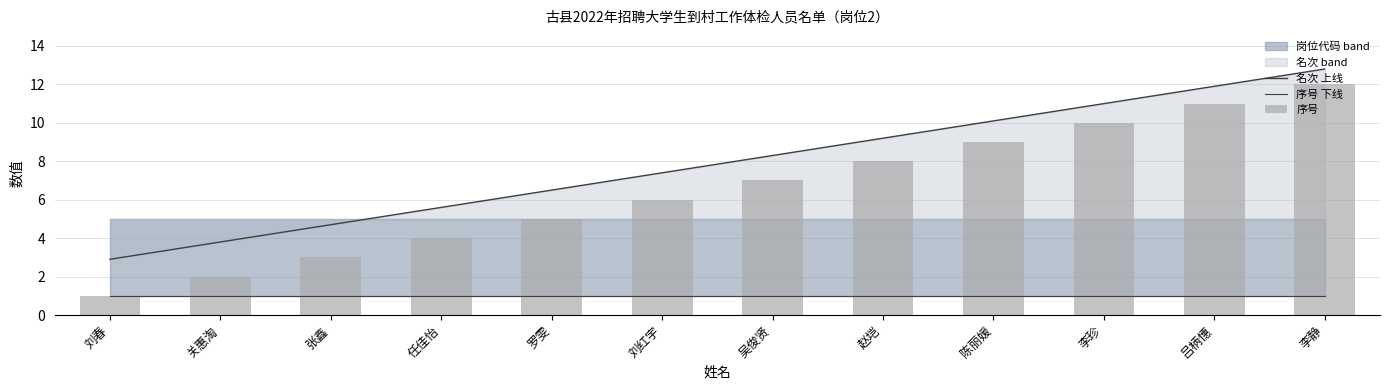

What is the average value of the 序号 下线 series?

1.0